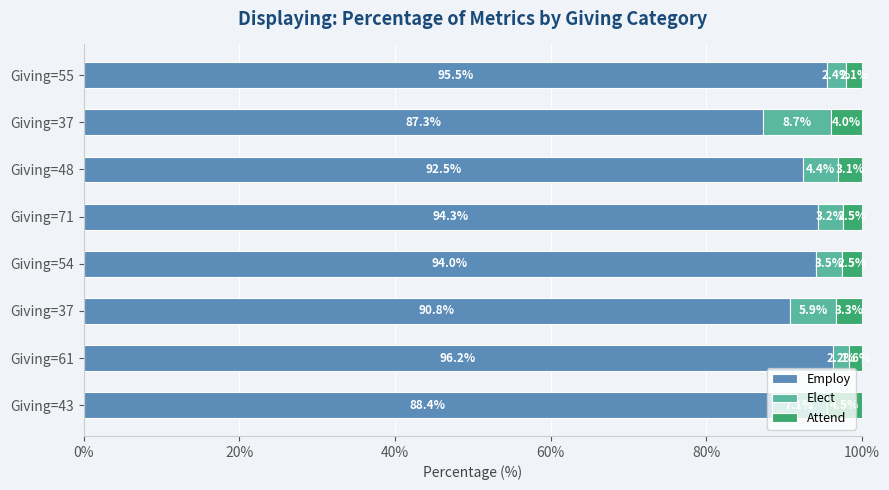

Count the number of data series in this chart.

3